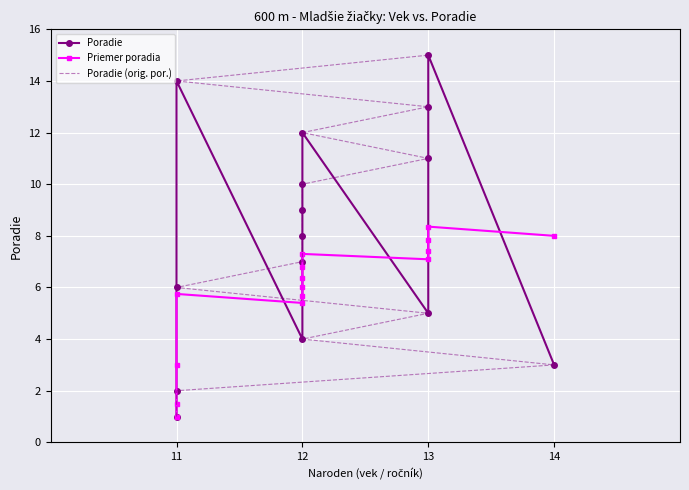

What is the difference between the maximum and minimum values in the Poradie series?

14.0